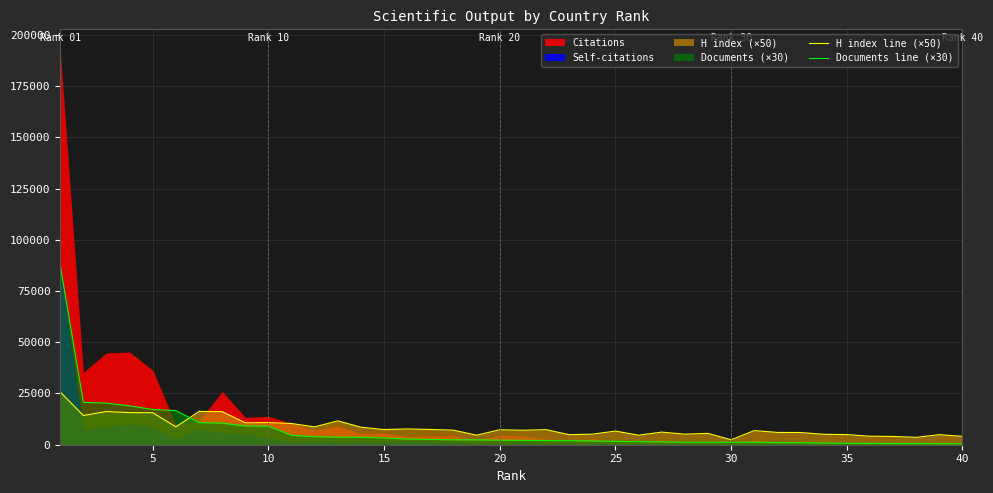

The value of H index line (×50) at 40 is 4100. True or false?

True